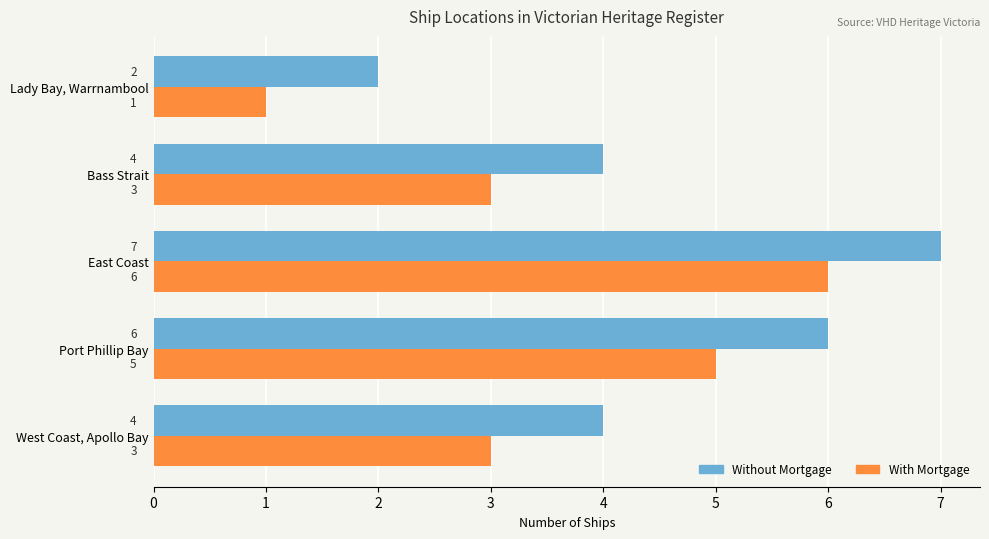

At which category is the sum across all series the highest?

East Coast